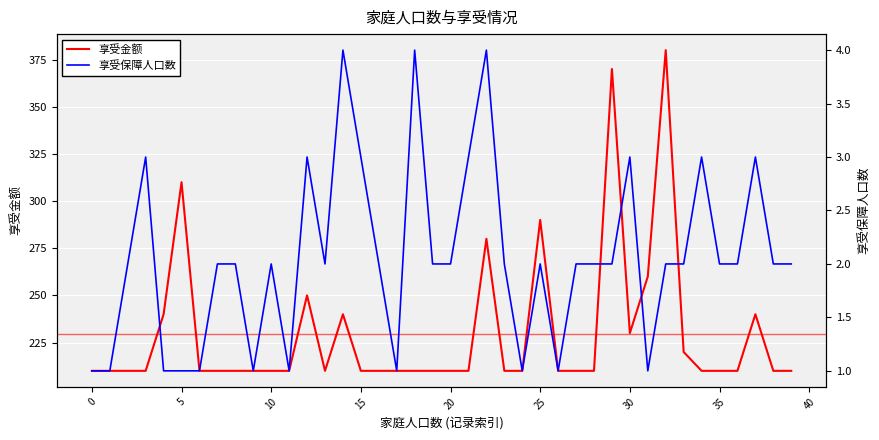

How many lines are shown in the chart?

2